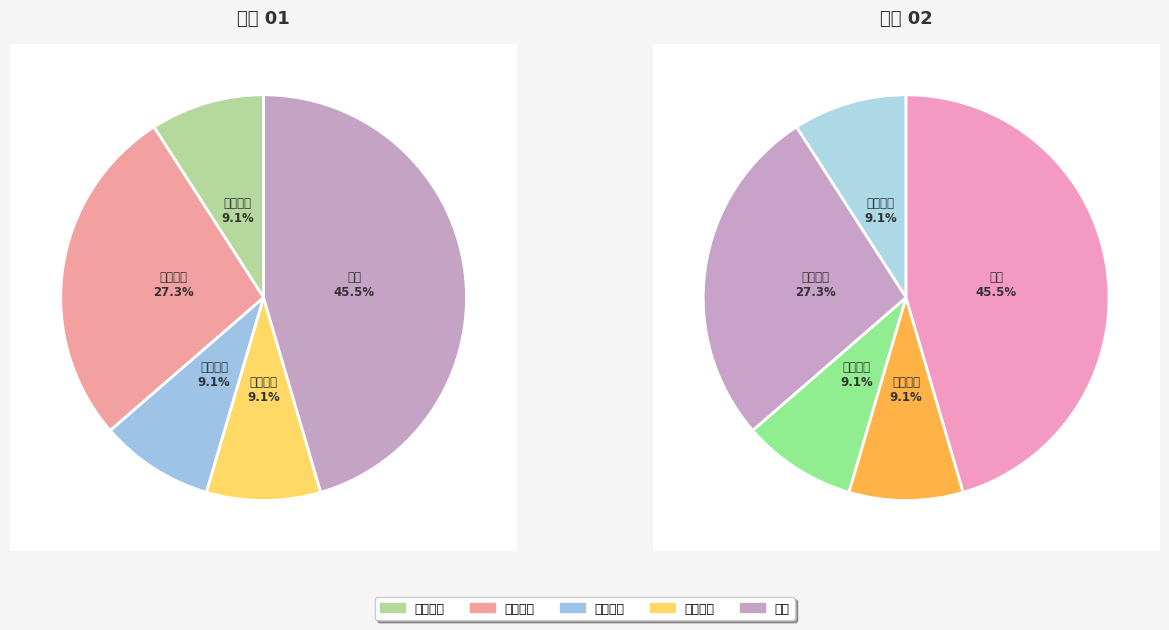

Which category has the smallest portion of the pie?

行政许可